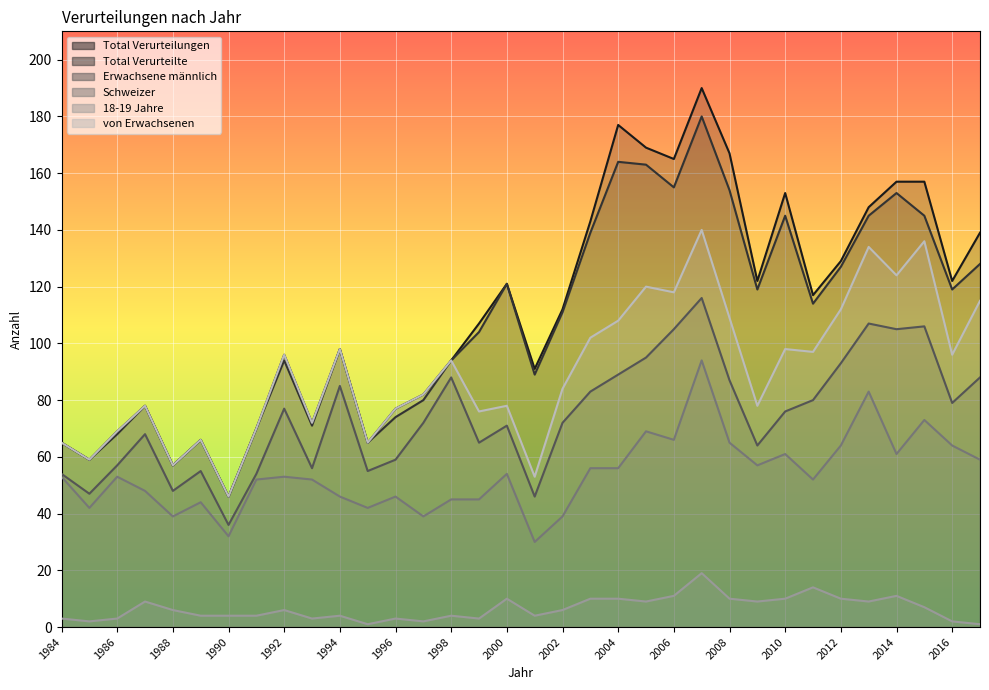

What is the value of the Total Verurteilte point at the 16th from the left?

104